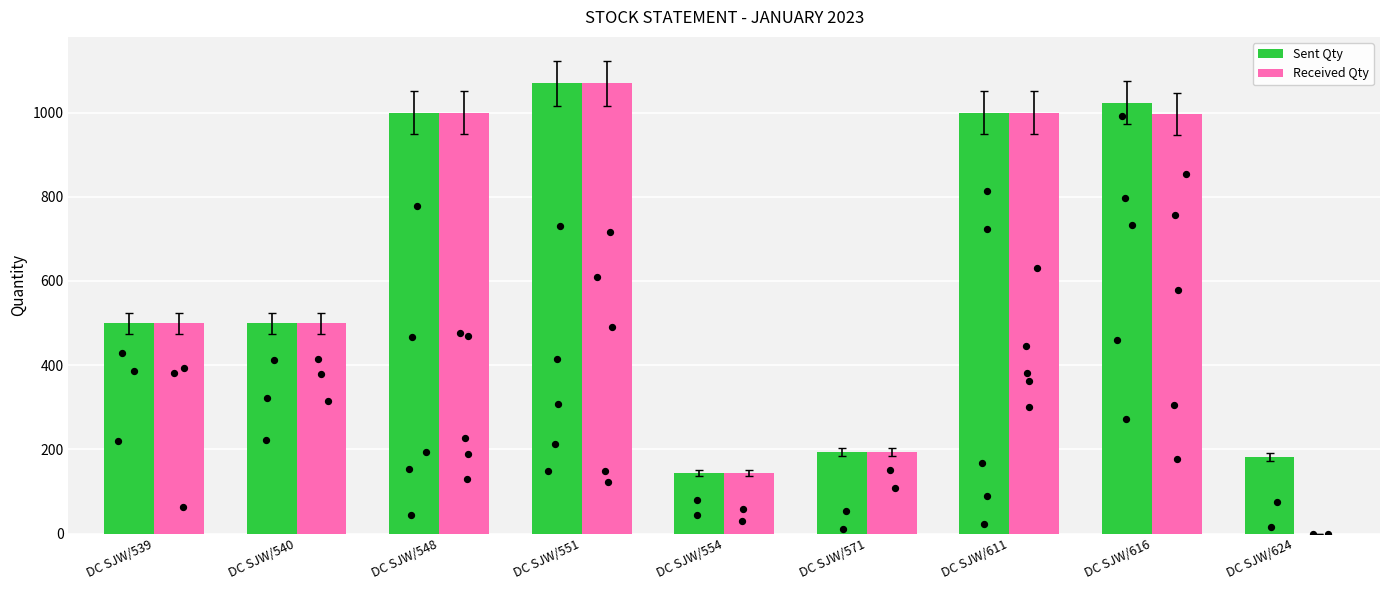

At which category is the sum across all series the highest?

DC SJW/551